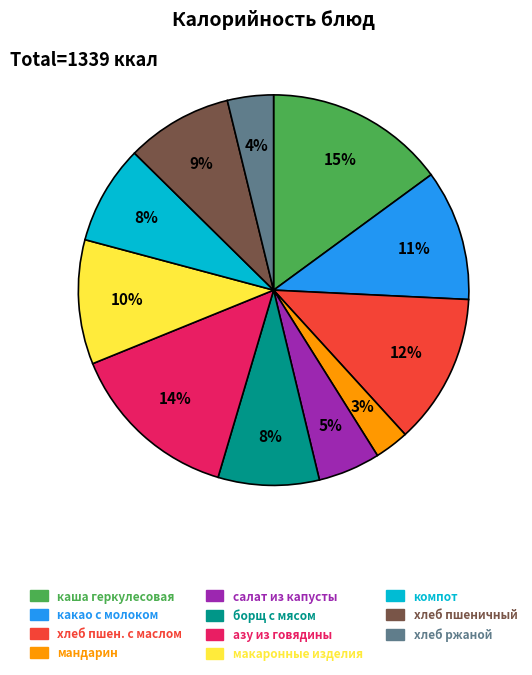

To the nearest percent, what is the average slice percentage?

9%